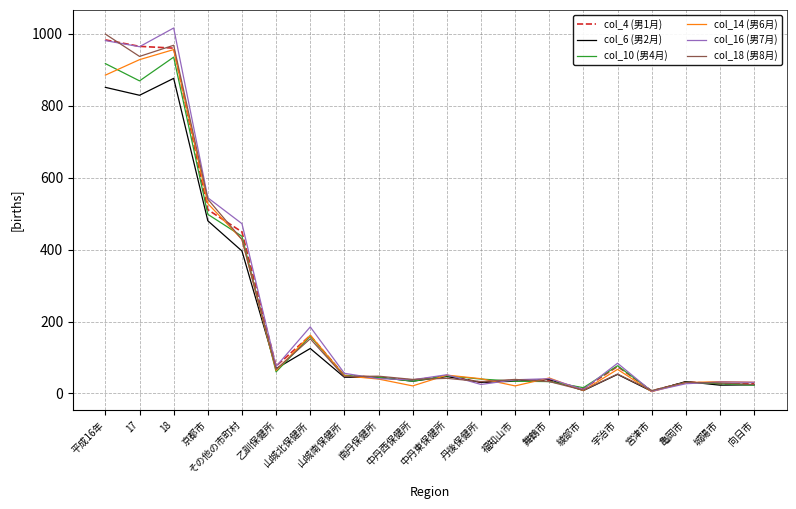

What is the maximum value shown in the chart?

1016